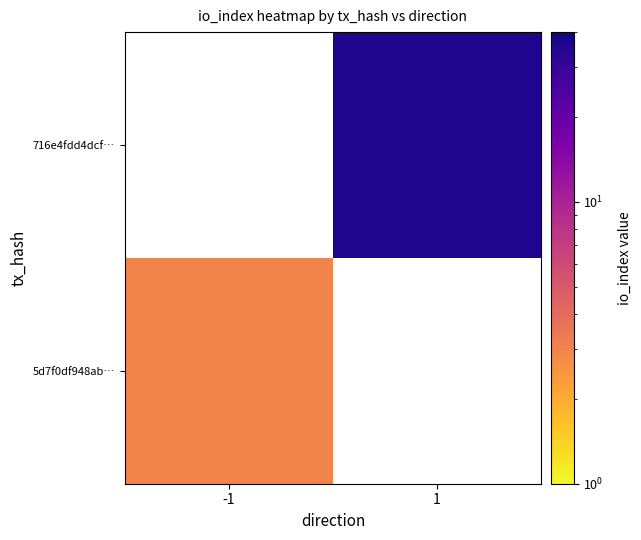

What is the smallest value displayed?

3.0